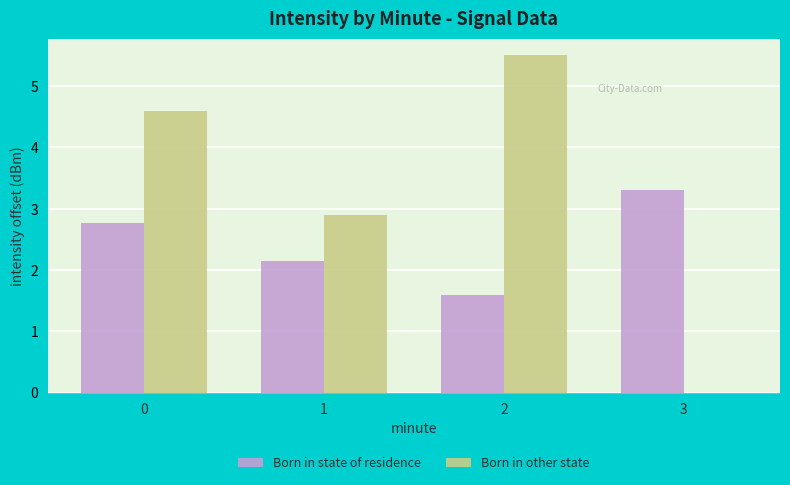

Which series changed the most between 2 and 3?

Born in other state